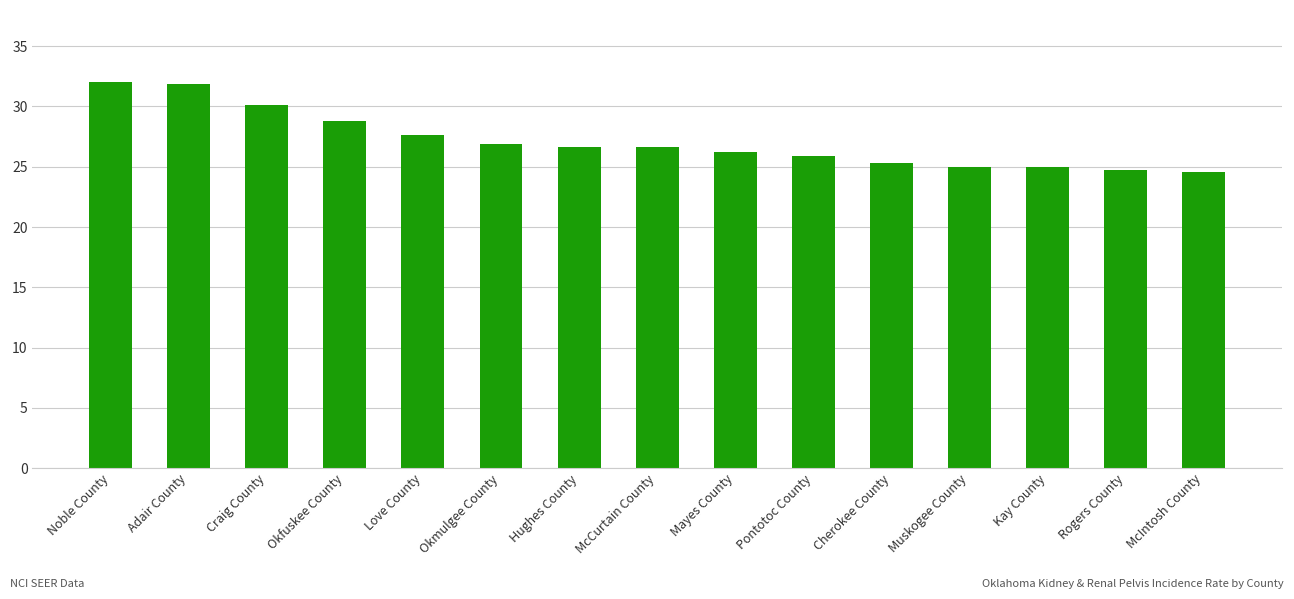

What is the label of the 4th bar from the left?

Okfuskee County